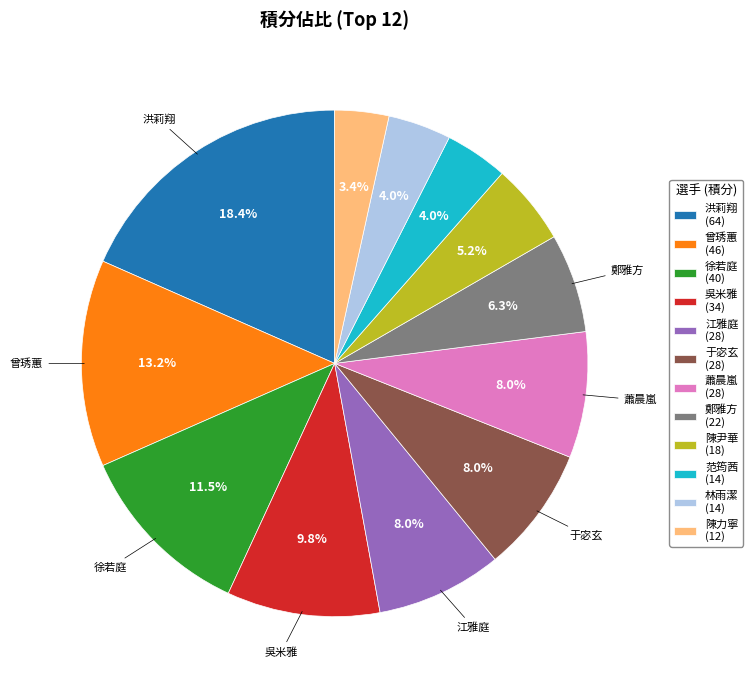

What percentage do 陳尹華 (18) and 范筠茜 (14) together represent?

9.2%